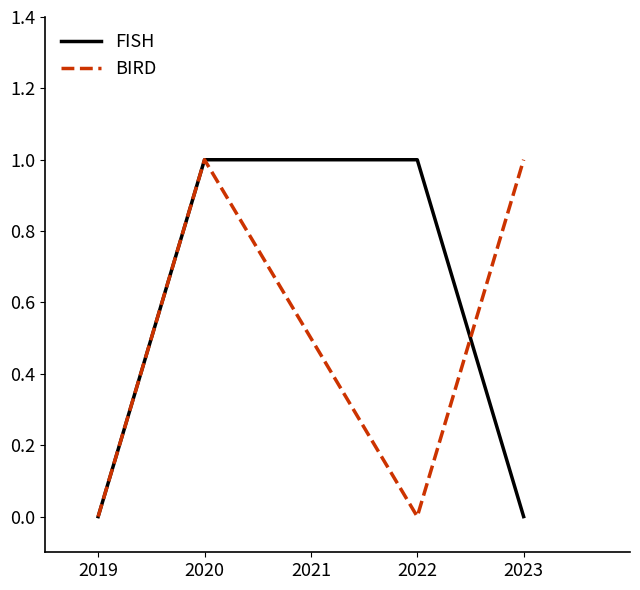

Reading right to left, extract all data points from this chart.

FISH: 2023=0	2022=1	2020=1	2019=0
BIRD: 2023=1	2022=0	2020=1	2019=0